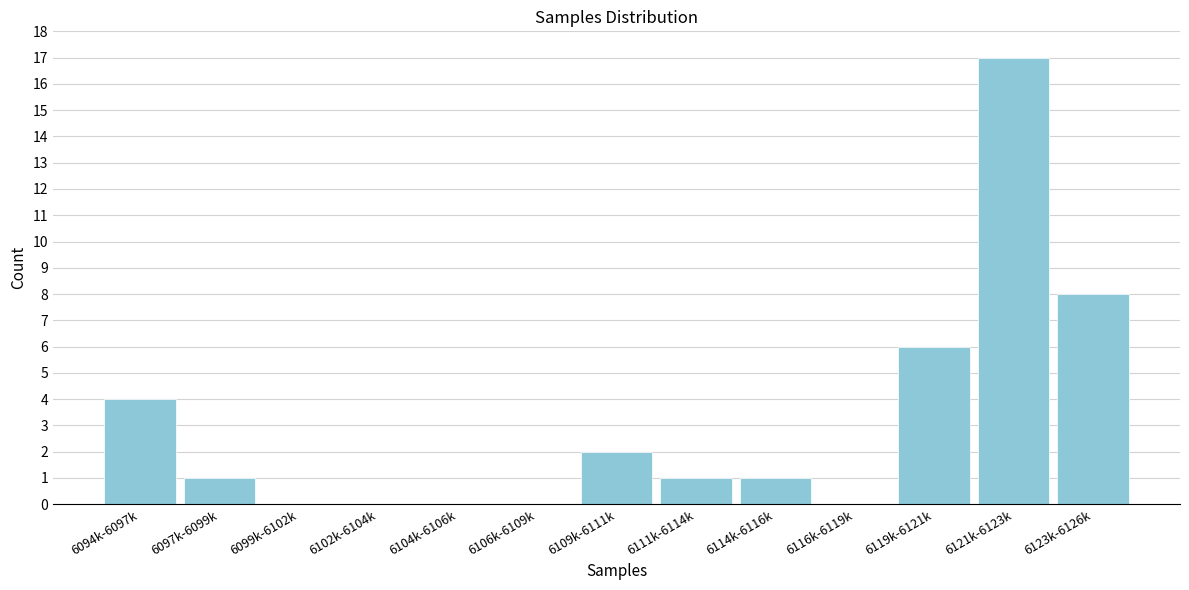

Reading left to right, what are all the values shown in this chart?

6094k-6097k=4	6097k-6099k=1	6099k-6102k=0	6102k-6104k=0	6104k-6106k=0	6106k-6109k=0	6109k-6111k=2	6111k-6114k=1	6114k-6116k=1	6116k-6119k=0	6119k-6121k=6	6121k-6123k=17	6123k-6126k=8